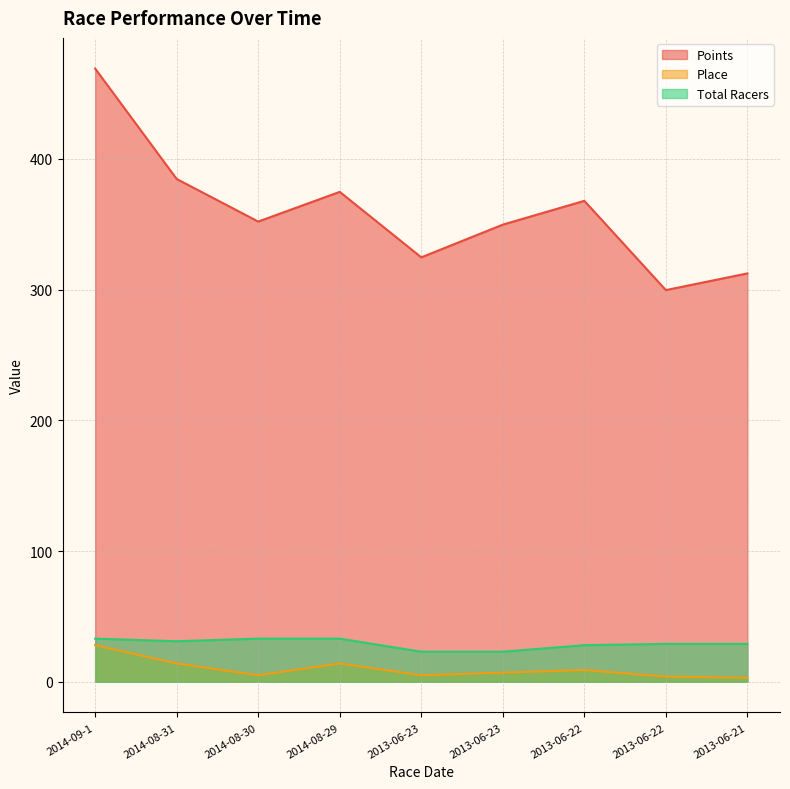

What is the label of the 9th point from the left?

2013-06-21